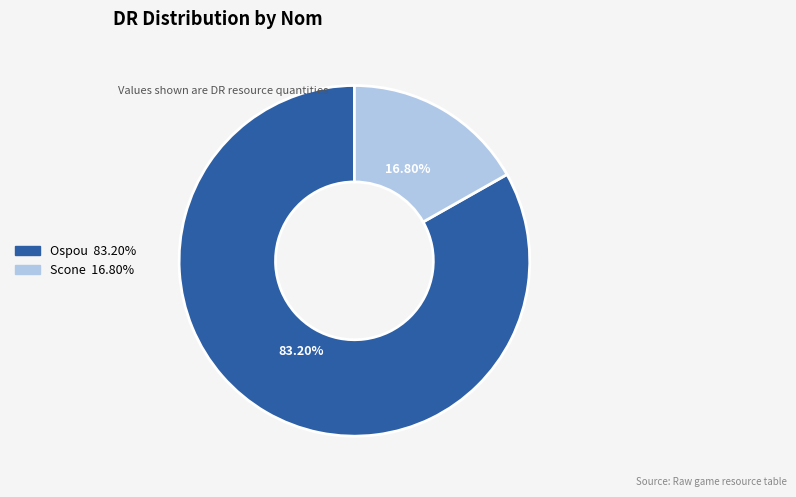

How many slices are in this pie chart?

2